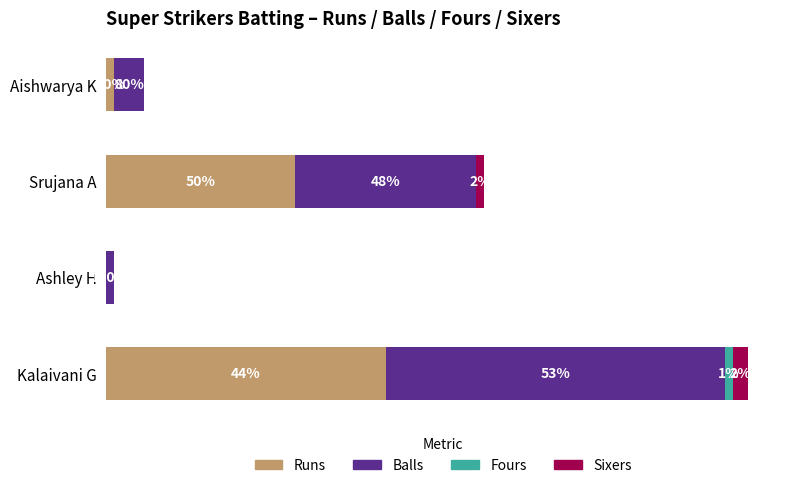

What are all the series names shown in the legend?

Runs, Balls, Fours, Sixers